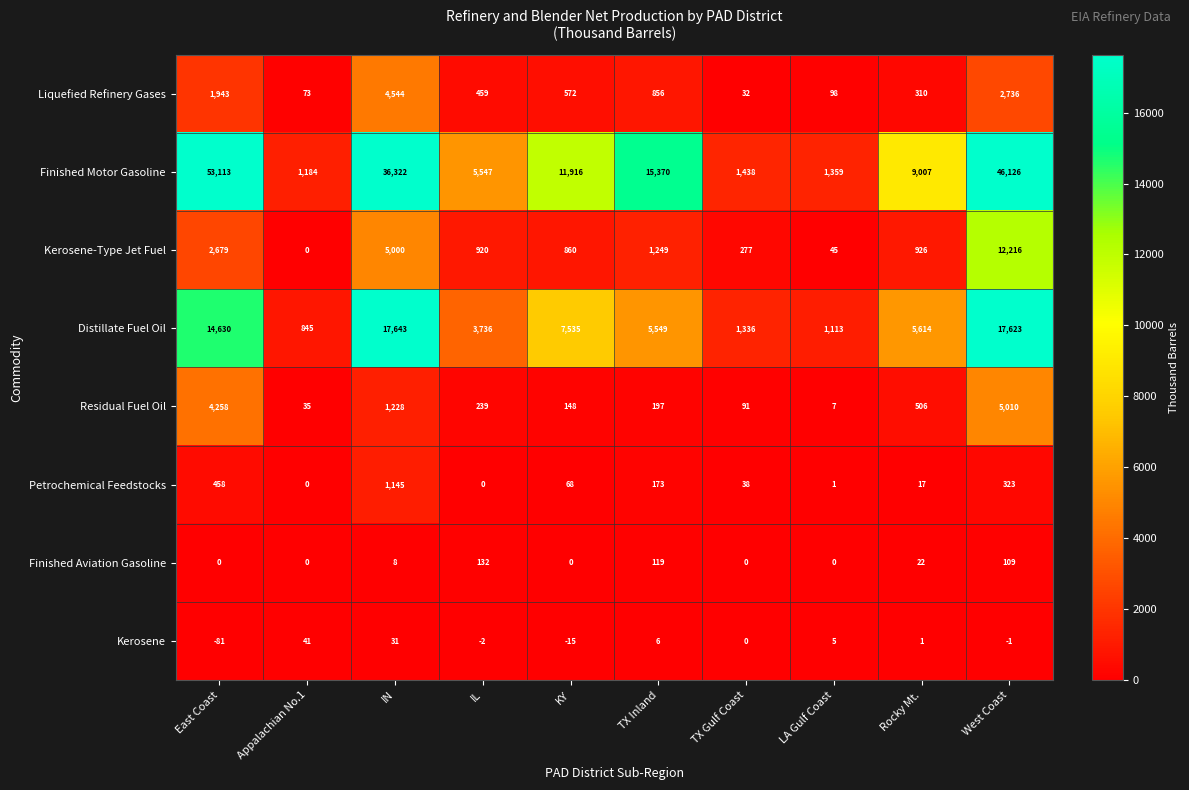

What is the maximum value for Residual Fuel Oil?

5010